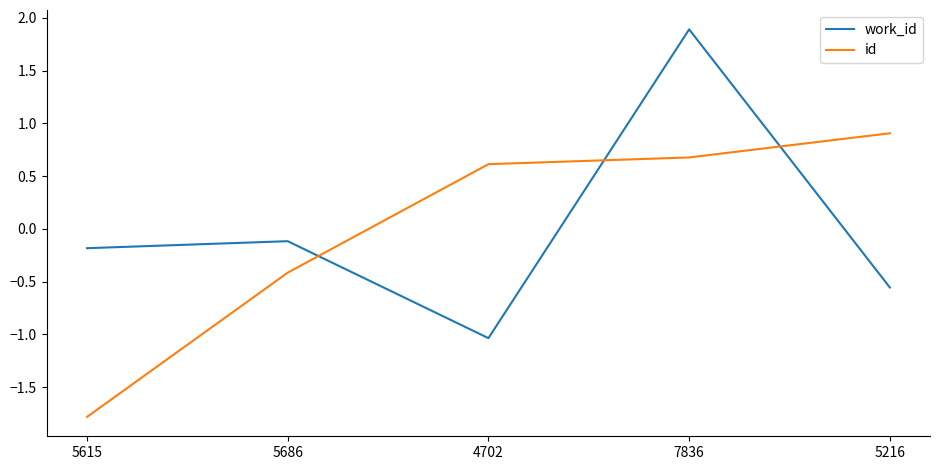

Between 5615 and 5216, which series saw the biggest shift?

id